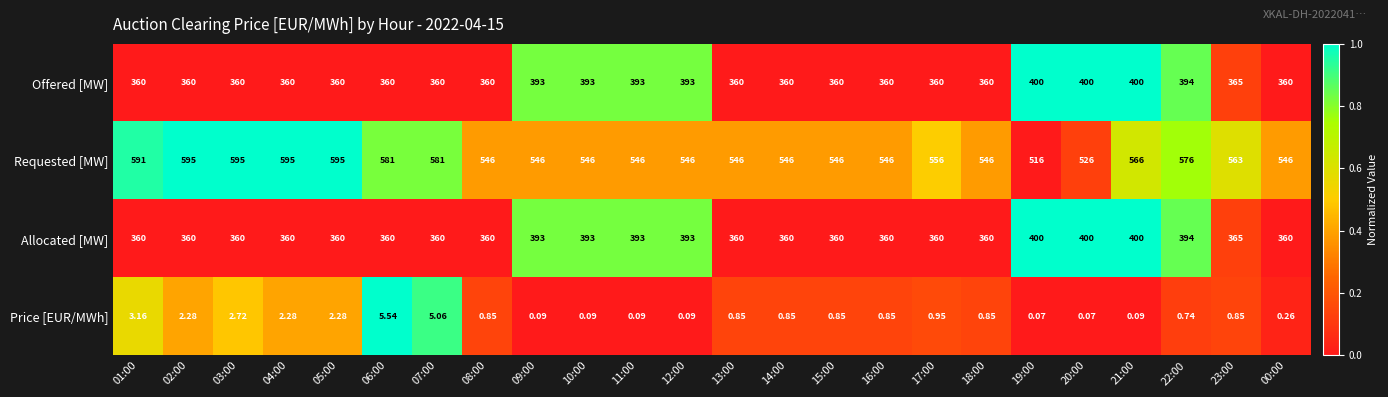

How many values in the Allocated [MW] series exceed 360?

9